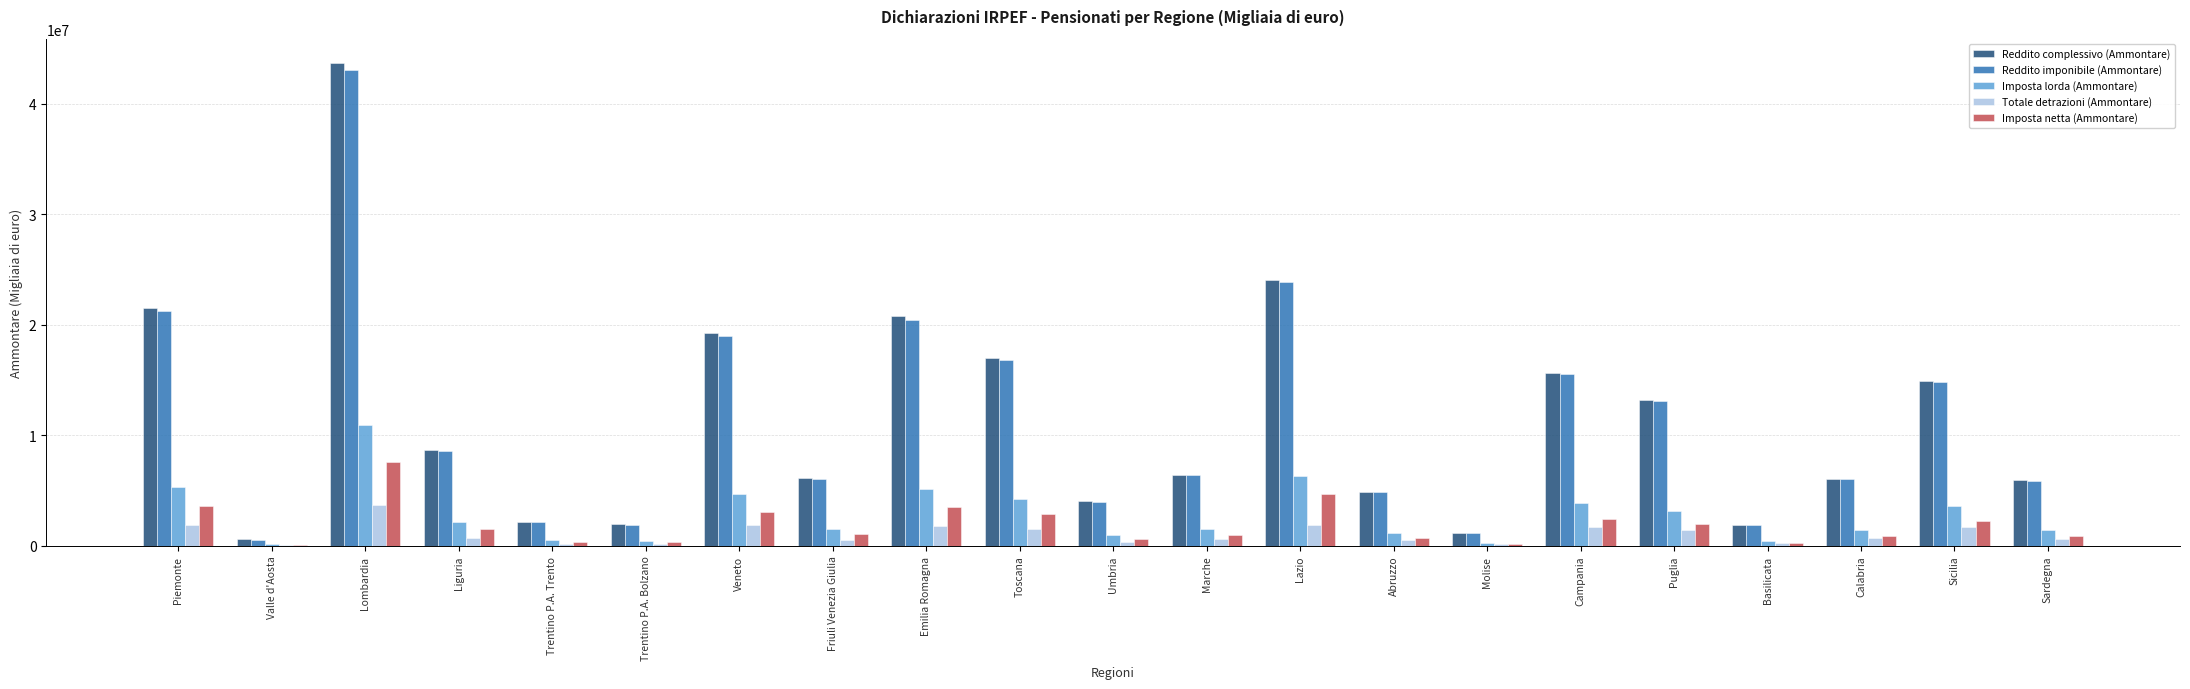

What is the difference between the Totale detrazioni (Ammontare) values at Umbria and Toscana?

1120392